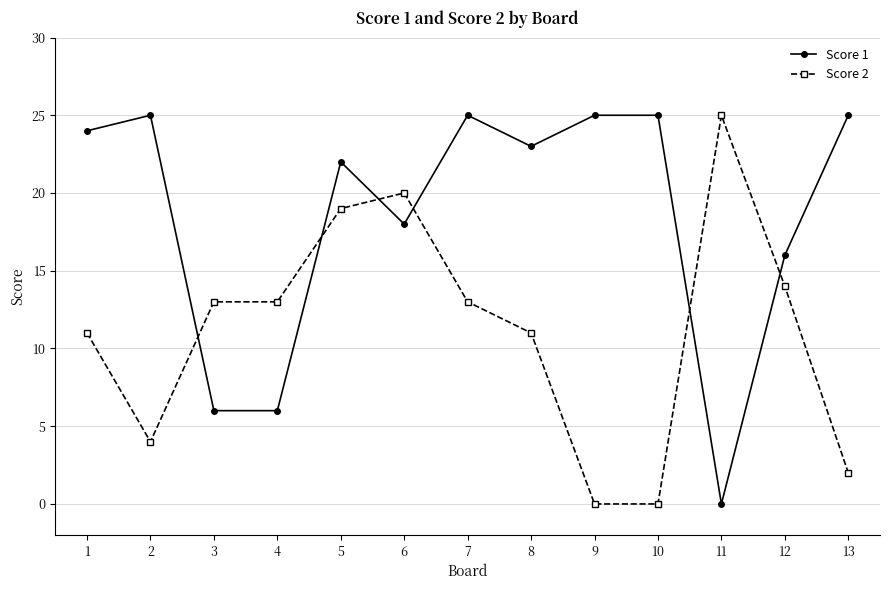

Reading left to right, list all the values displayed in this chart.

Score 1: 24	25	6	6	22	18	25	23	25	25	0	16	25
Score 2: 11	4	13	13	19	20	13	11	0	0	25	14	2